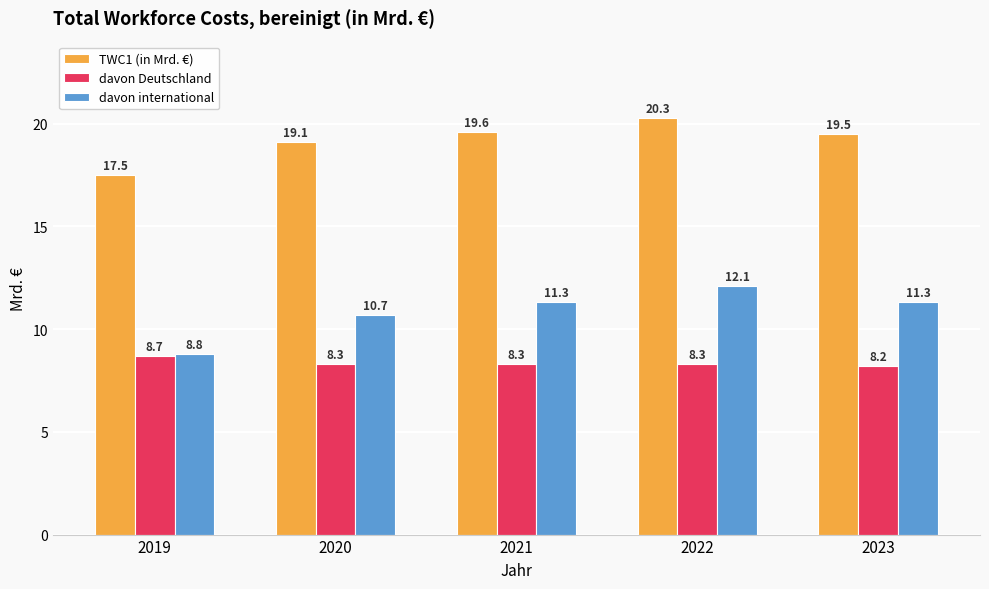

Is it true that davon international equals 20.8 at 2022?

False